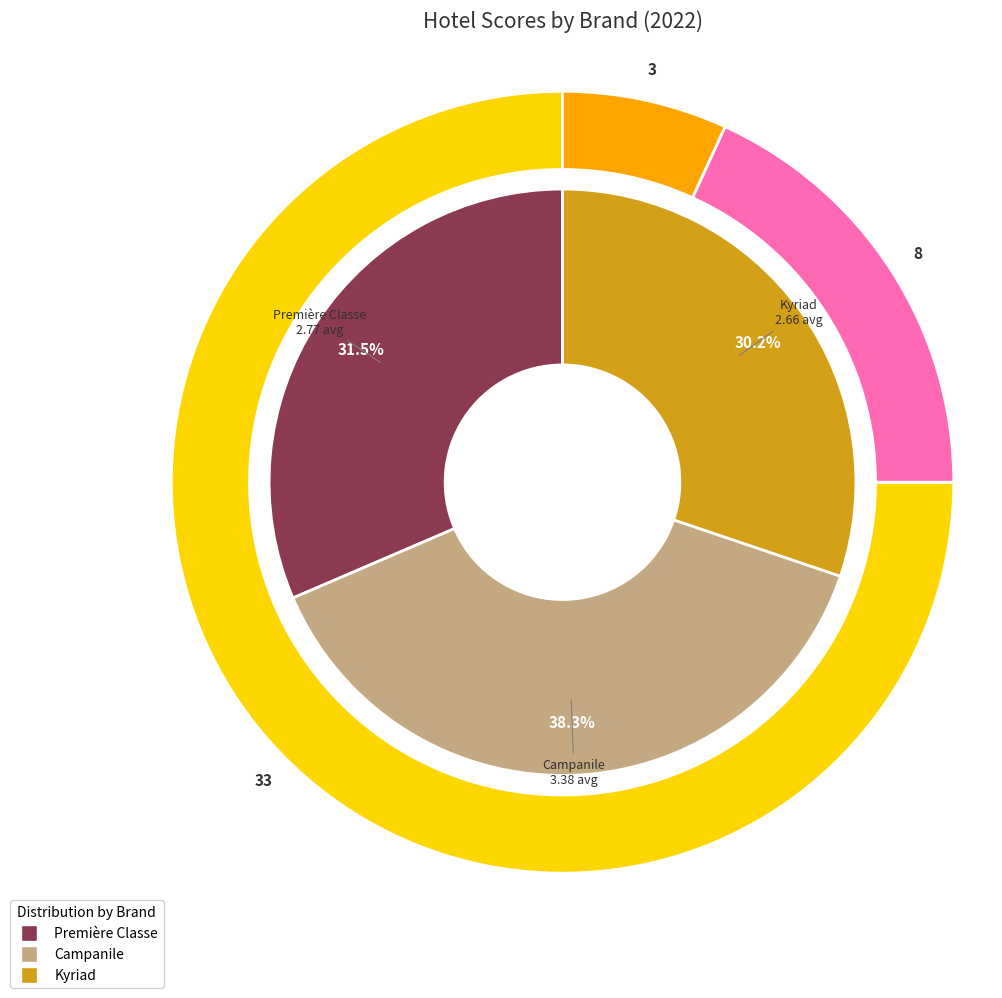

Is the sum of Campanile and Première Classe greater than half?

Yes